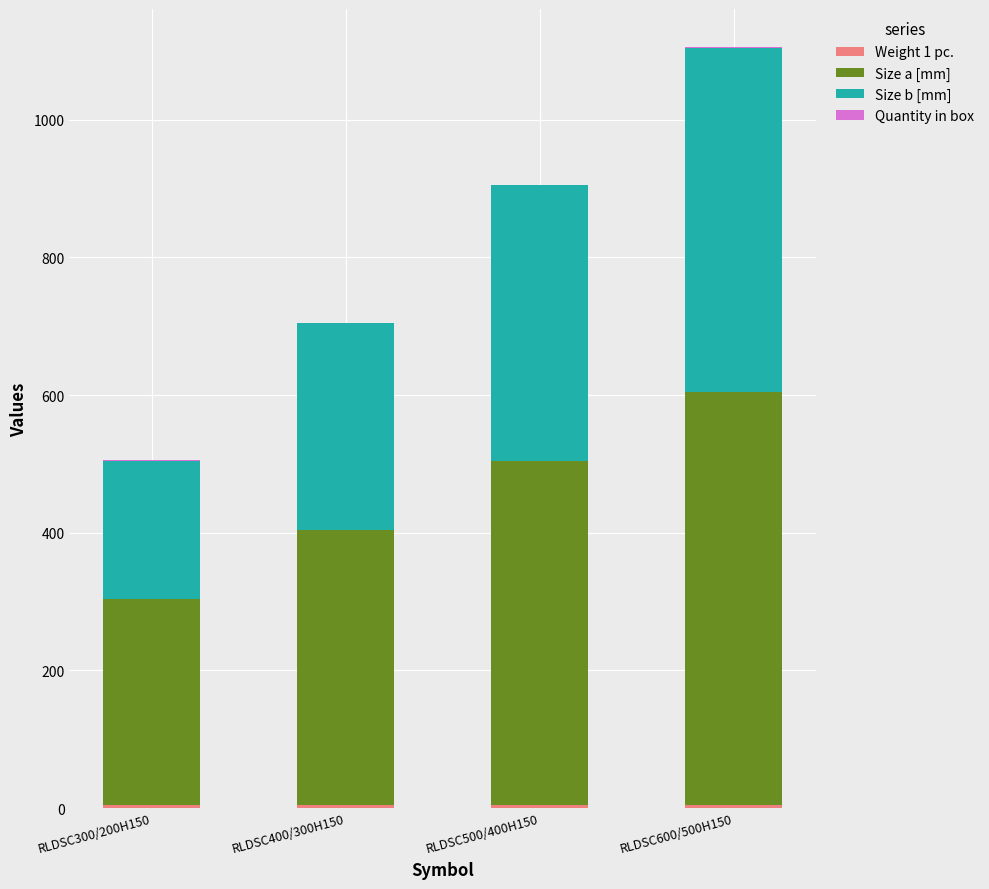

At which category is the sum across all series the highest?

RLDSC600/500H150